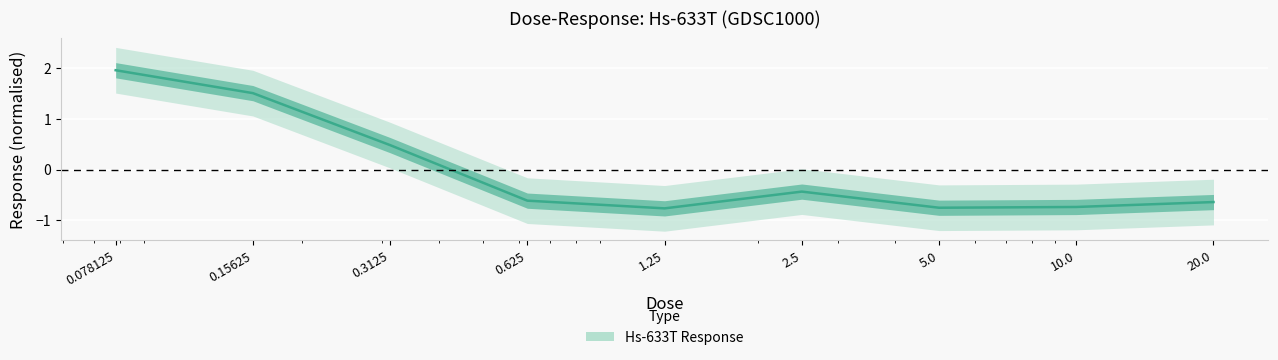

What is the difference between the values at 10.0 and 2.5?

0.3